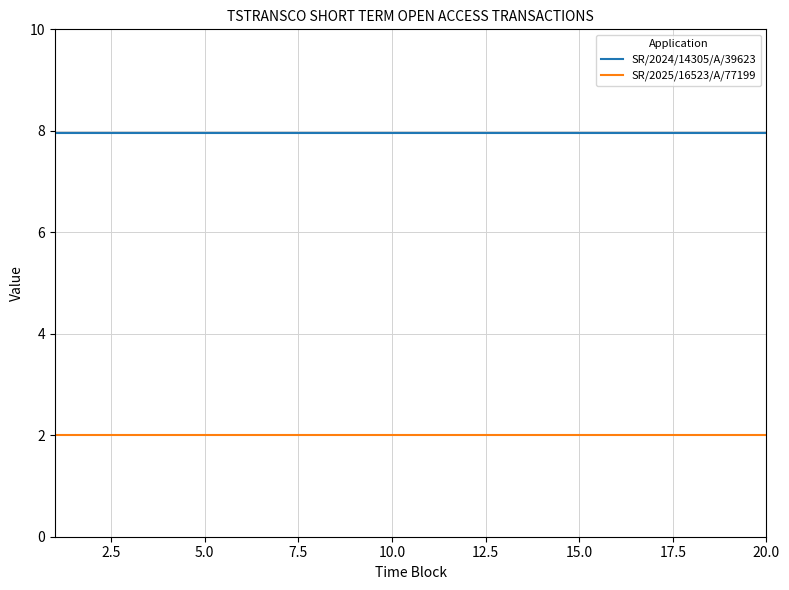

List the series in order of their peak value, lowest first.

SR/2025/16523/A/77199, SR/2024/14305/A/39623